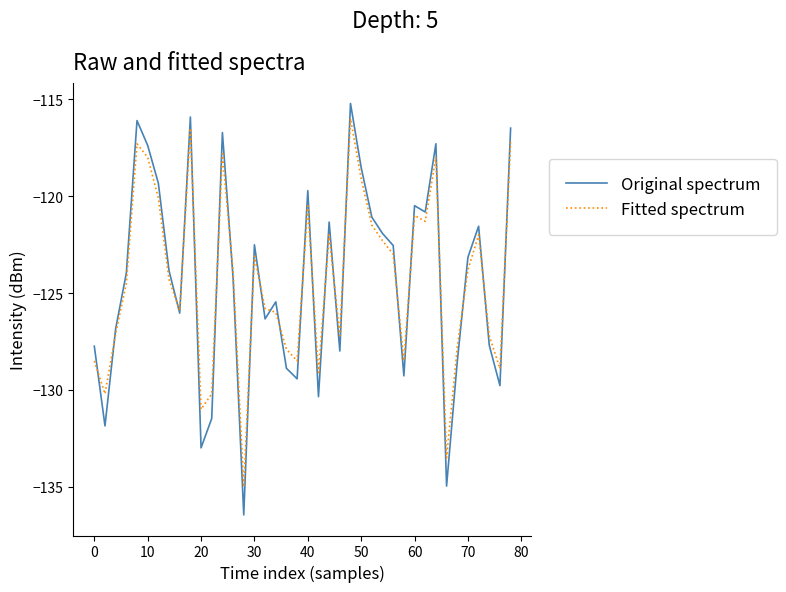

How many lines are shown in the chart?

2